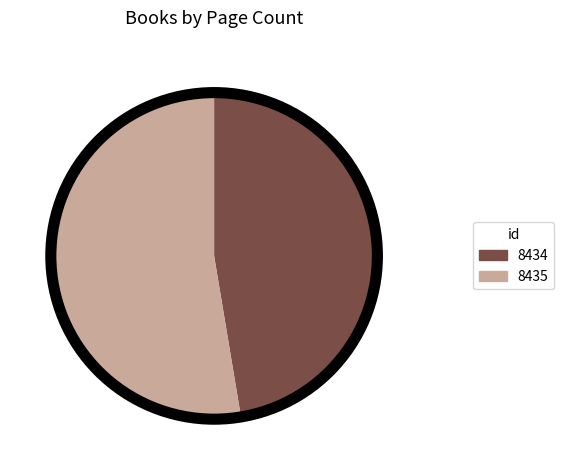

Rank the categories by value from lowest to highest.

8434, 8435